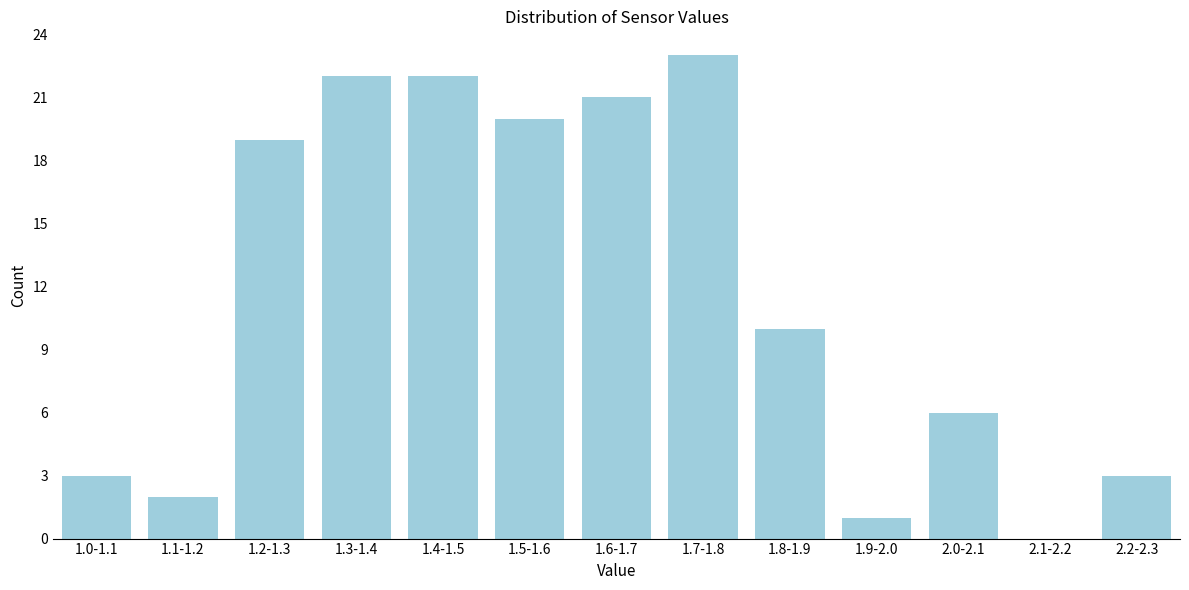

Reading right to left, transcribe all the data shown in this chart.

2.2-2.3=3	2.1-2.2=0	2.0-2.1=6	1.9-2.0=1	1.8-1.9=10	1.7-1.8=23	1.6-1.7=21	1.5-1.6=20	1.4-1.5=22	1.3-1.4=22	1.2-1.3=19	1.1-1.2=2	1.0-1.1=3